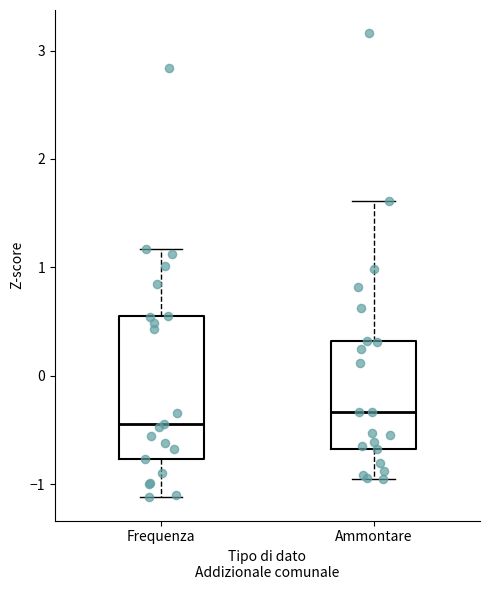

Which box's median line is the lowest?

Frequenza